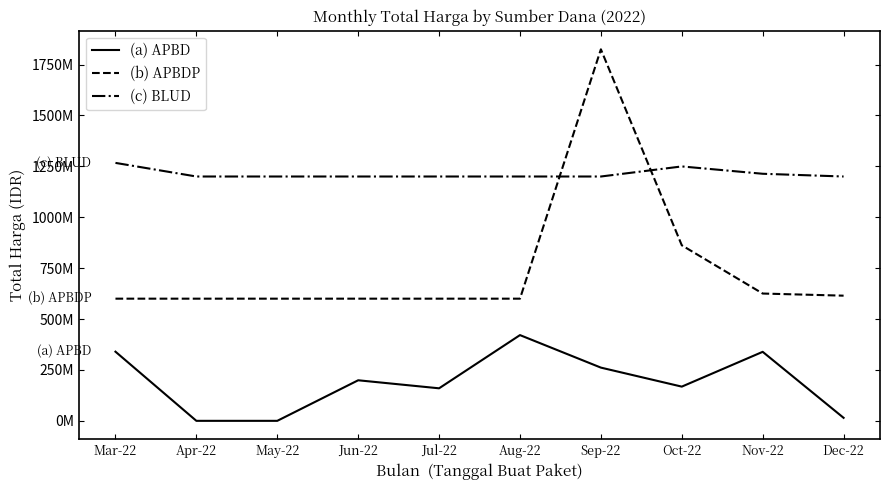

Which has a higher value, Apr-22 or Jul-22?

Jul-22